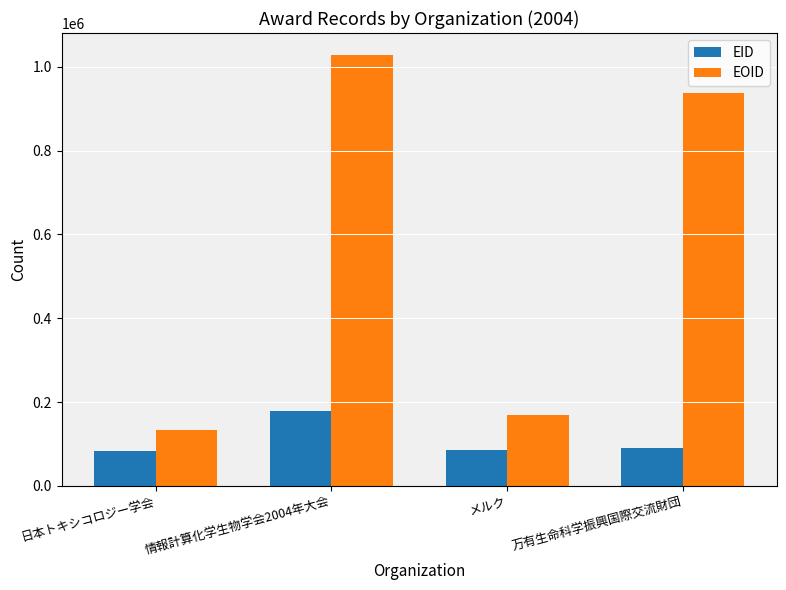

What are all the series names shown in the legend?

EID, EOID